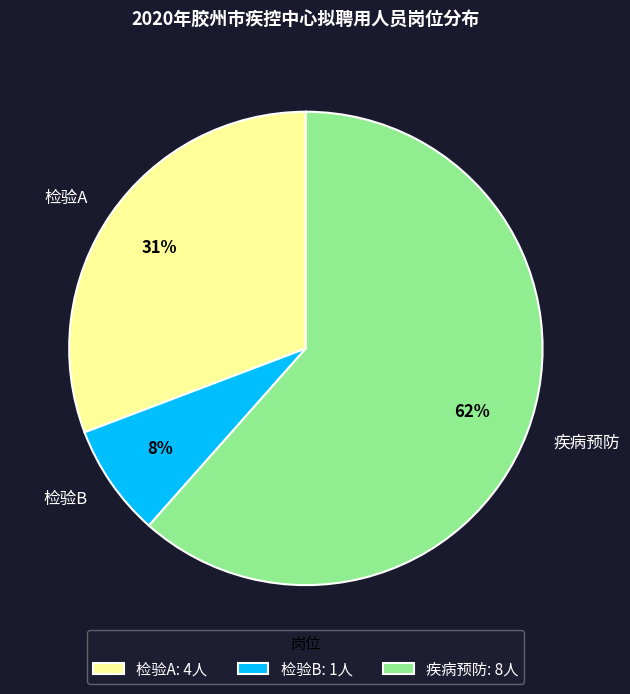

To the nearest percent, what is the combined percentage of 检验B and 疾病预防?

69%